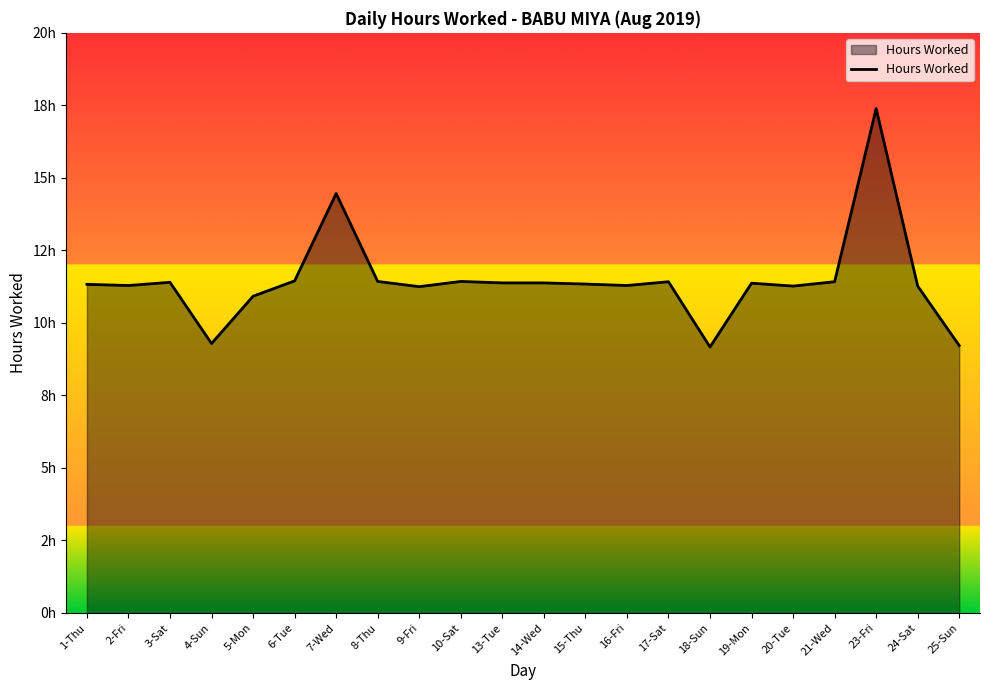

What is the sum of the values at 7-Wed and 20-Tue?

25.7